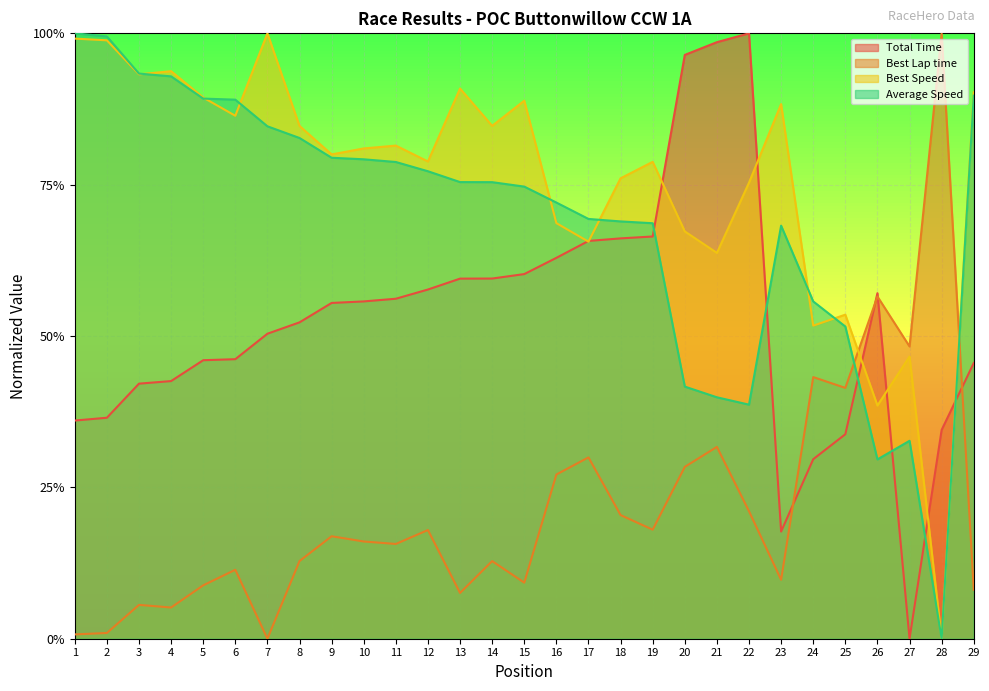

How many lines are shown in the chart?

4